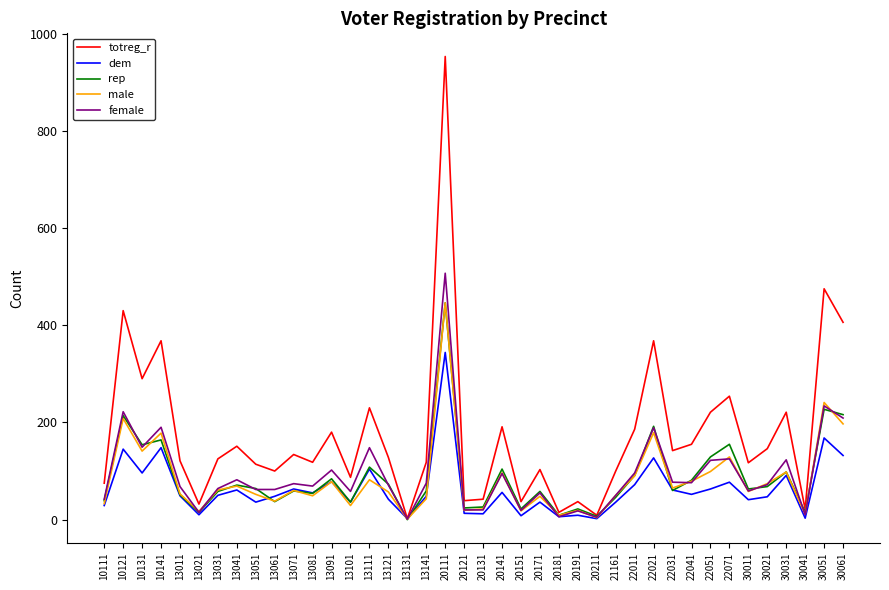

What is the spread (max minus min) of values at 10111?

46